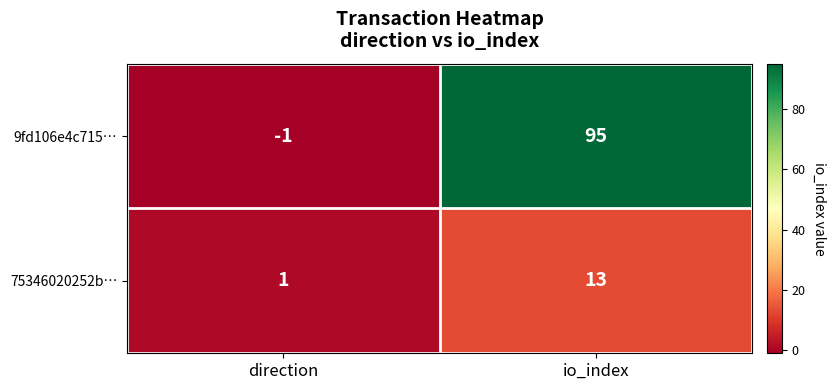

What is the total value across all series at io_index?

108